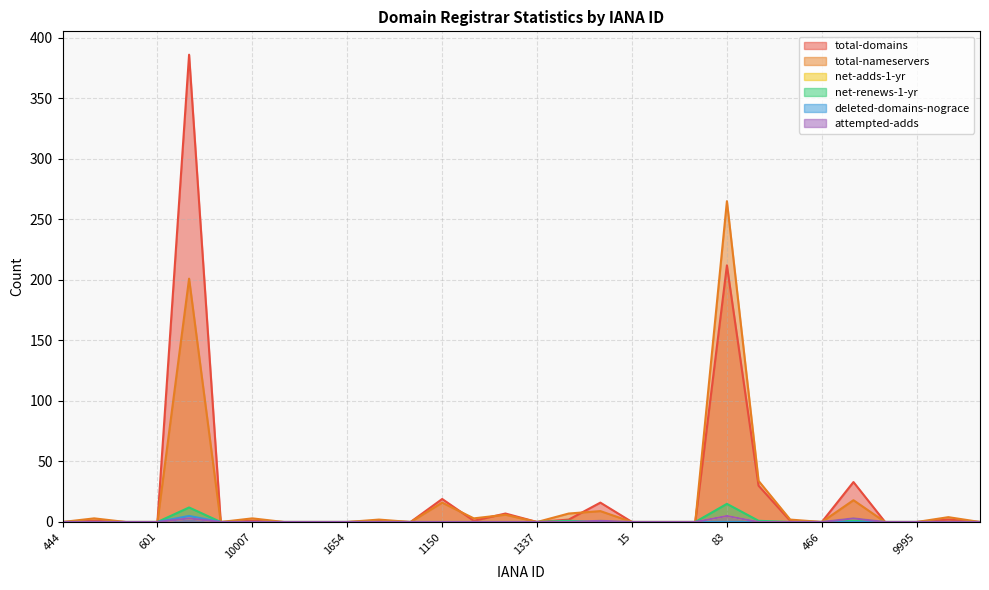

What position from the right is 78?

10